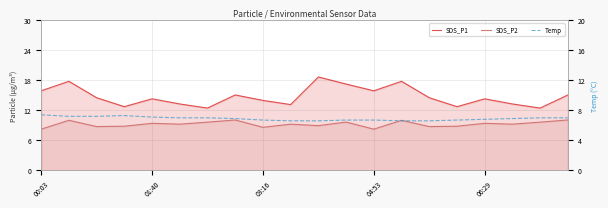

How many categories are shown in the chart?

20